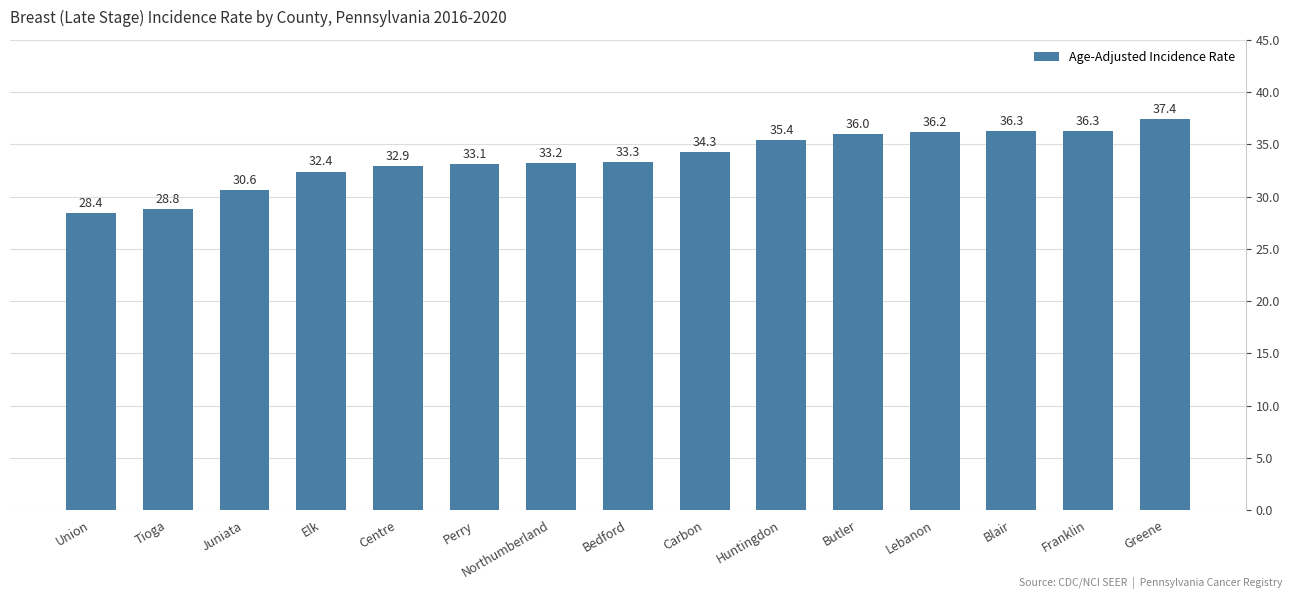

The value at Perry is 33.1. True or false?

True